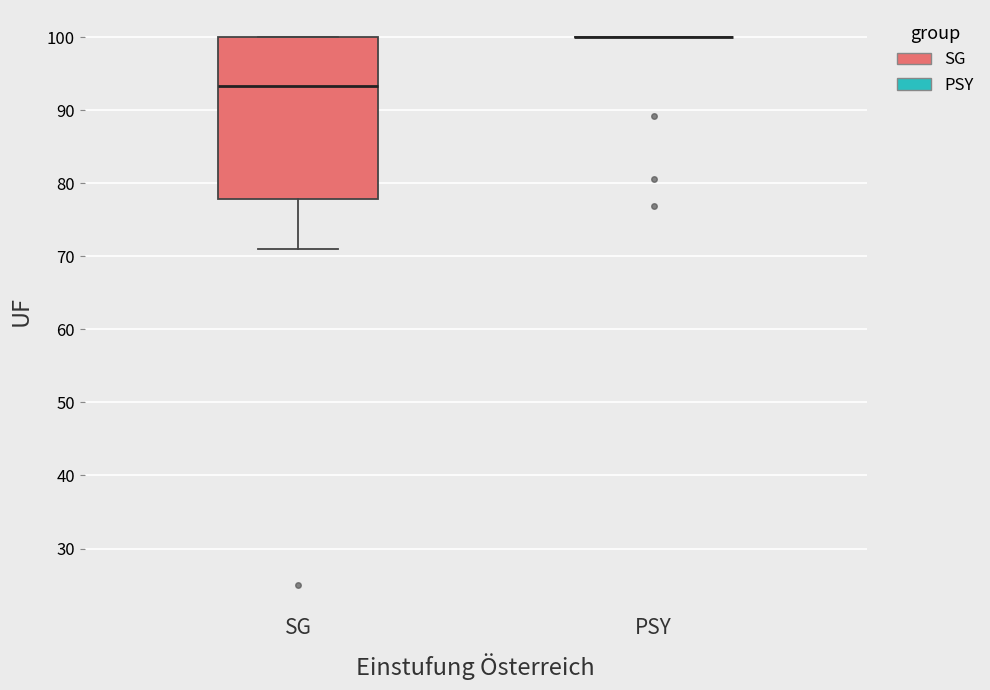

Reading left to right, read every box against the y-axis: the position of its median line, the range the box covers, and the ends of its whiskers. The values are not printed on the chart, so give them approximately, as read against the axis.

SG: median 93, box 78 to 100, whiskers 71 to 100
PSY: box collapsed to a line at 100, whiskers 100 to 100